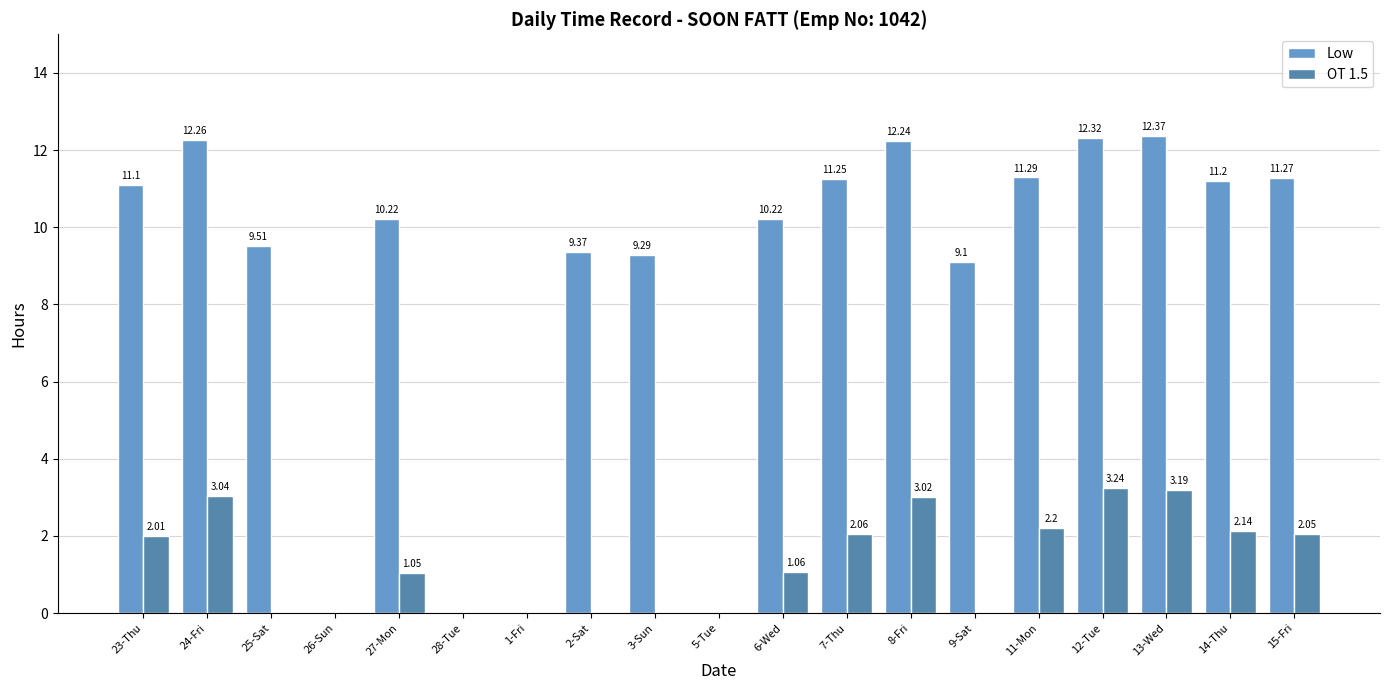

Which series has the widest spread of values?

Low